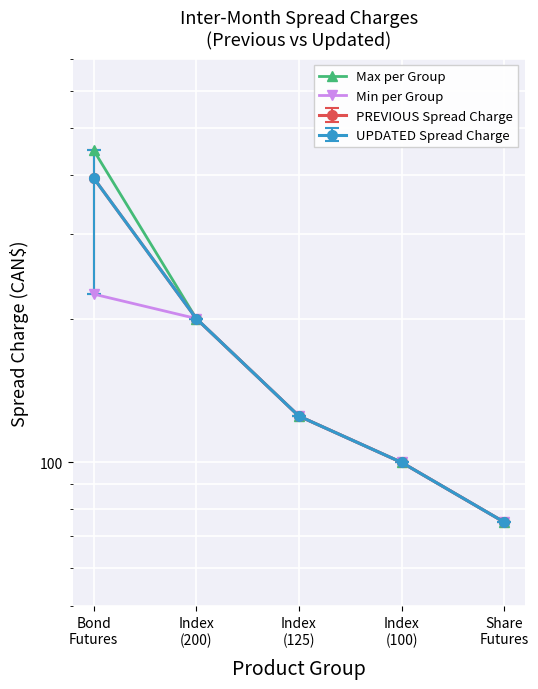

True or false: Max per Group has more than 1 interior local peaks.

False